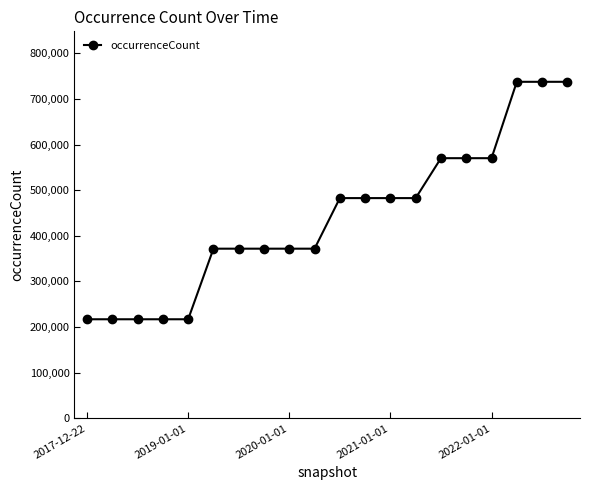

What is the smallest value displayed?

217057